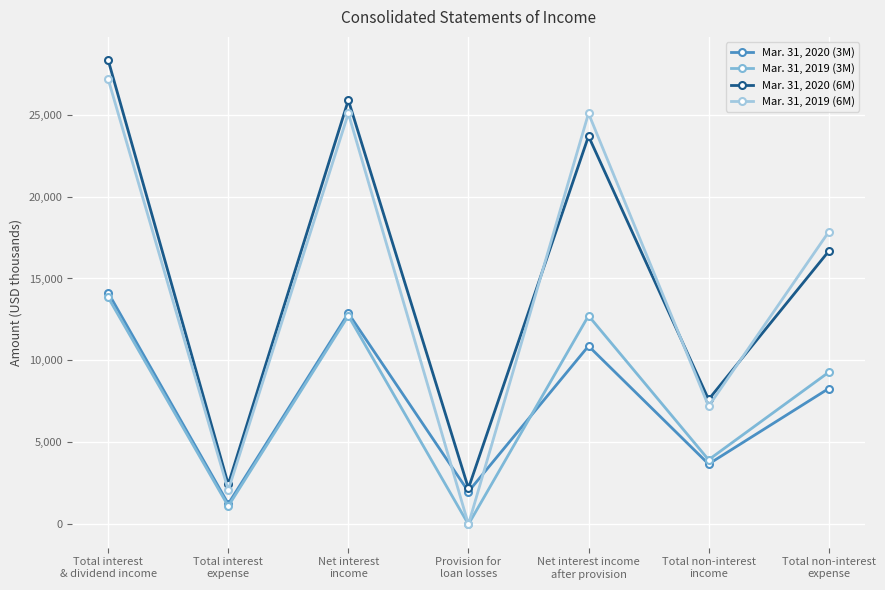

Rank the series by their maximum value, from highest to lowest.

Mar. 31, 2020 (6M), Mar. 31, 2019 (6M), Mar. 31, 2020 (3M), Mar. 31, 2019 (3M)